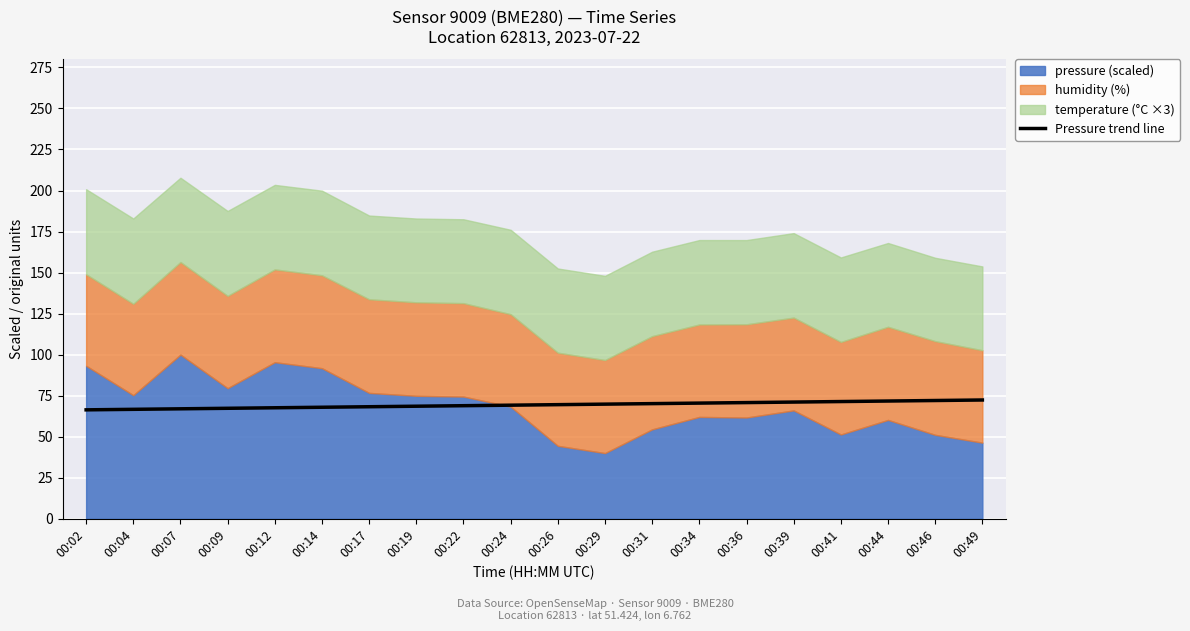

What is the difference between the maximum and minimum values?

6.0